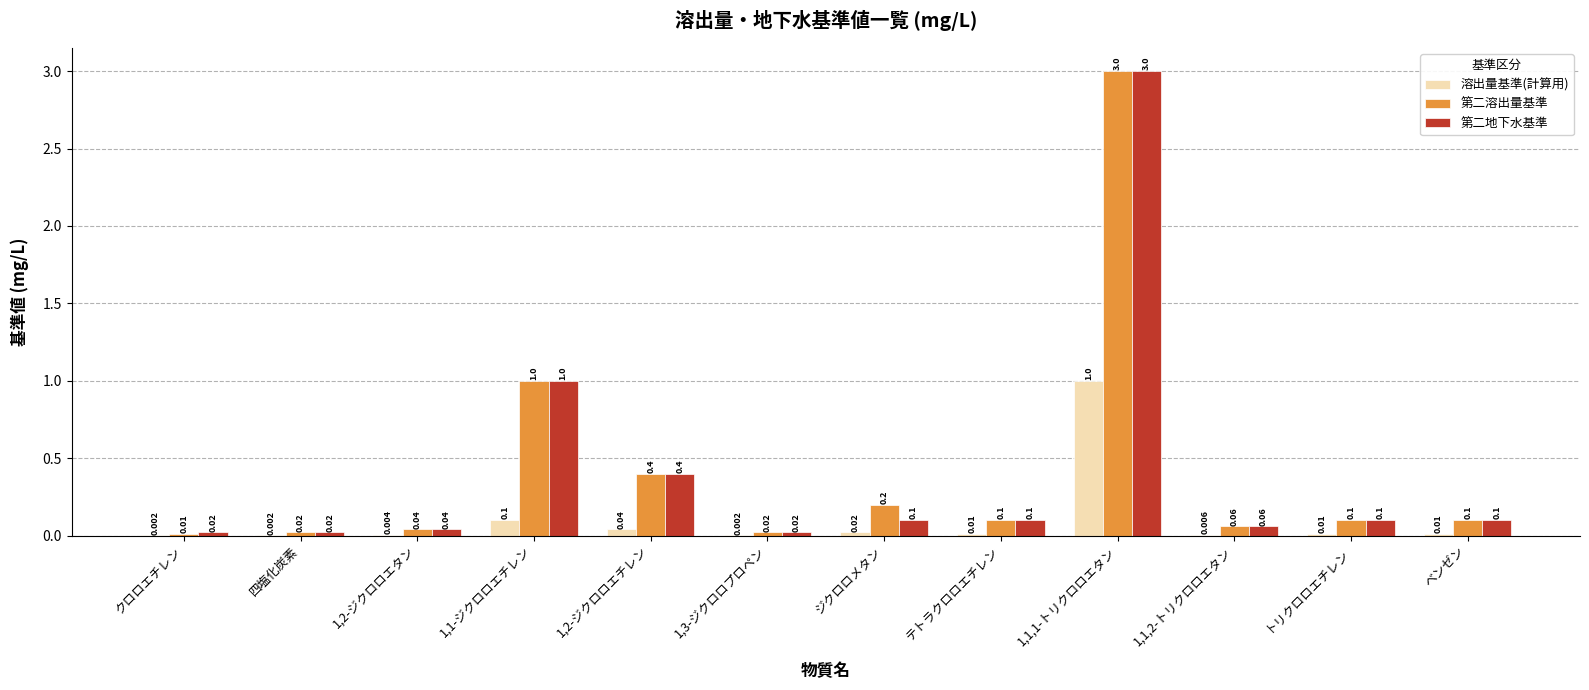

Which series has the largest total across all categories?

第二溶出量基準